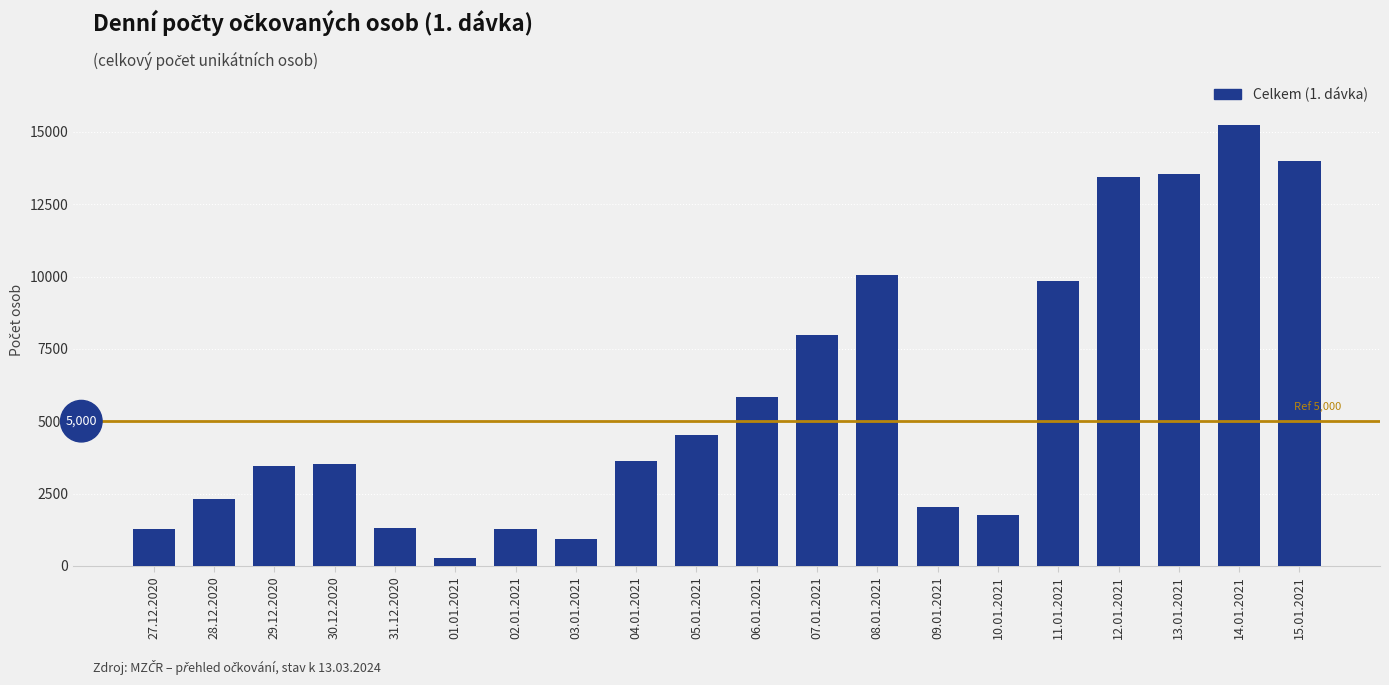

Between 10.01.2021 and 06.01.2021, which is larger?

06.01.2021